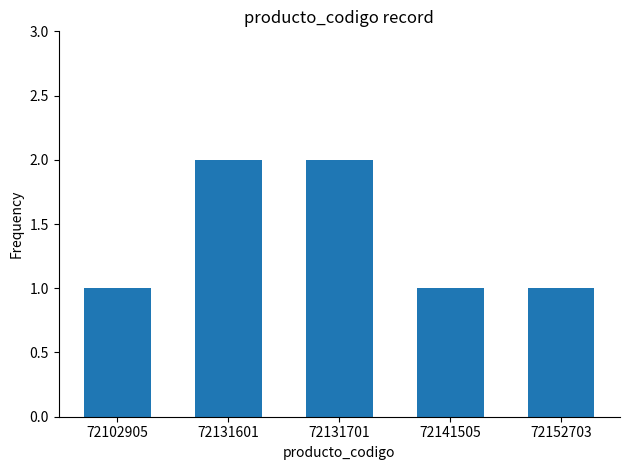

What is the smallest value displayed?

1